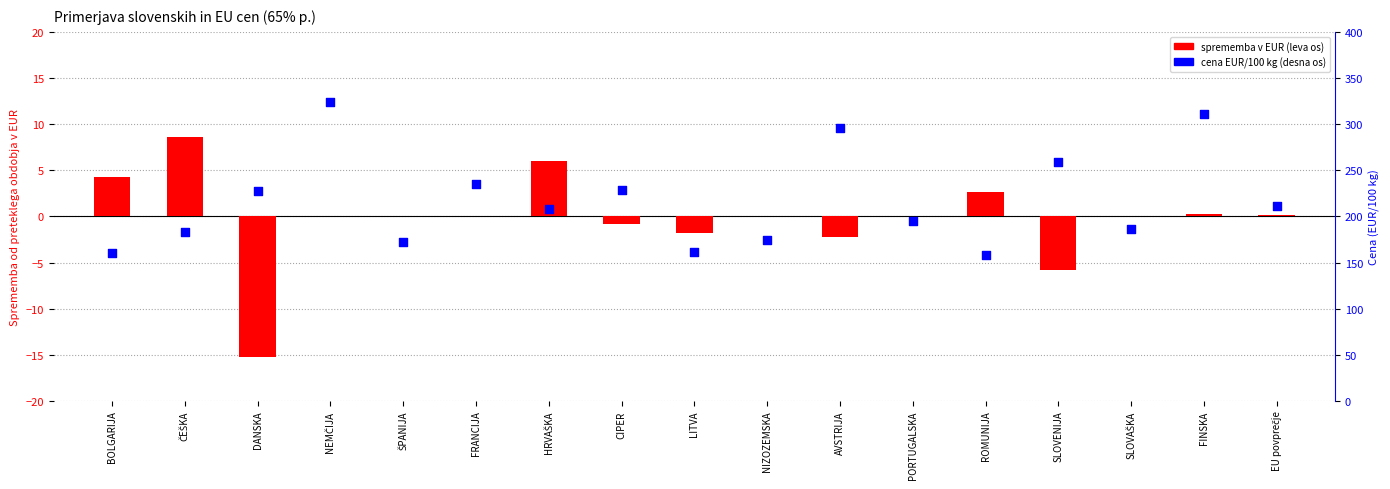

Which series has the largest Y range (max minus min)?

Cena (EUR/100 kg)